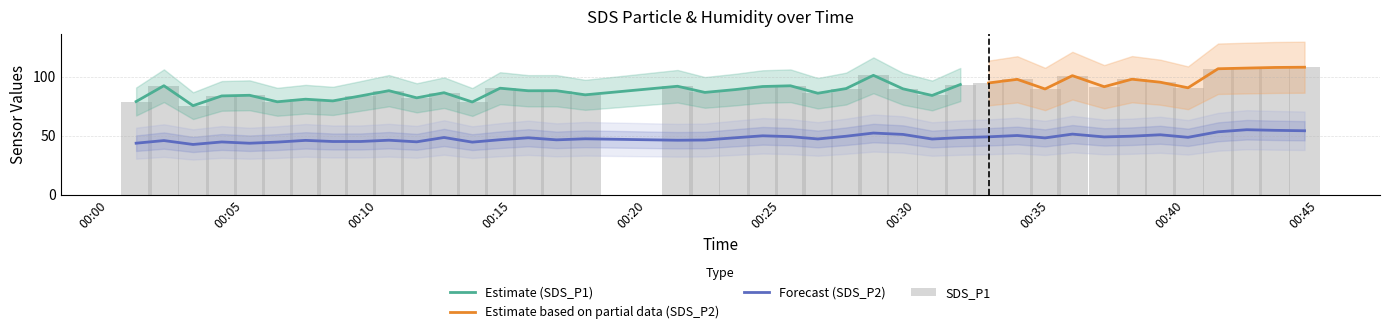

Between 2022/02/26 00:01:01 and 2022/02/26 00:03:08, which series saw the biggest shift?

SDS_P1